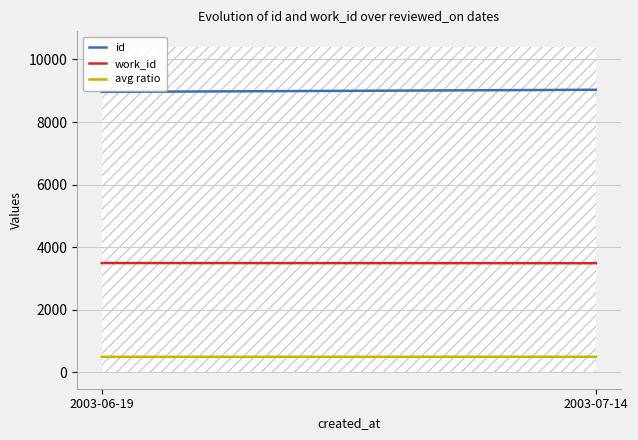

How many data points in avg ratio are less than 500?

1